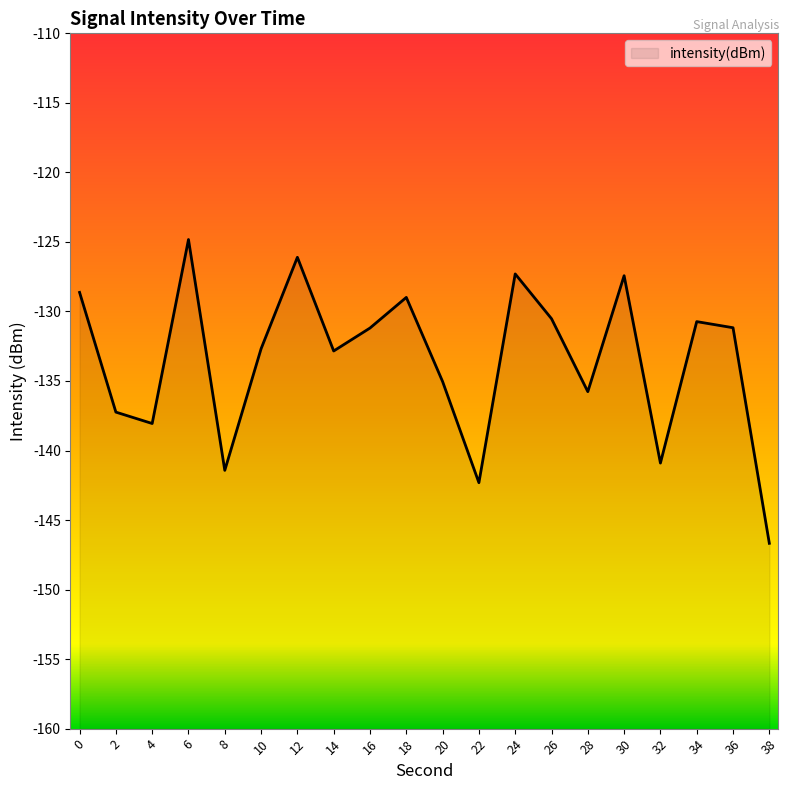

How many values are below -131?

12